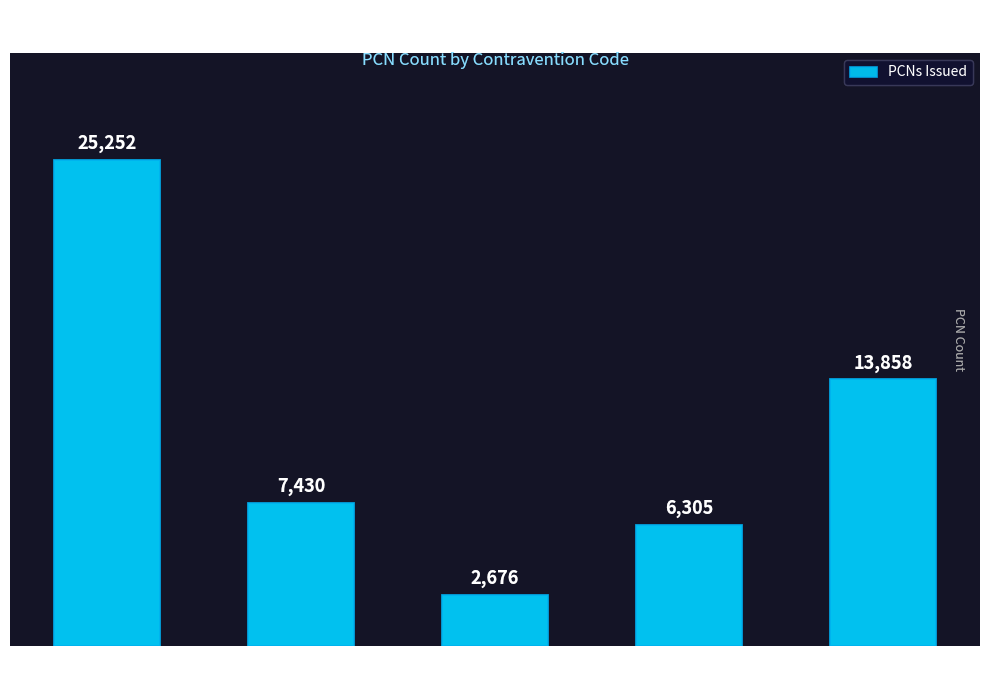

Rank the categories by value from lowest to highest.

Code 5, Code 6, Code 2, Code 12, Code 1